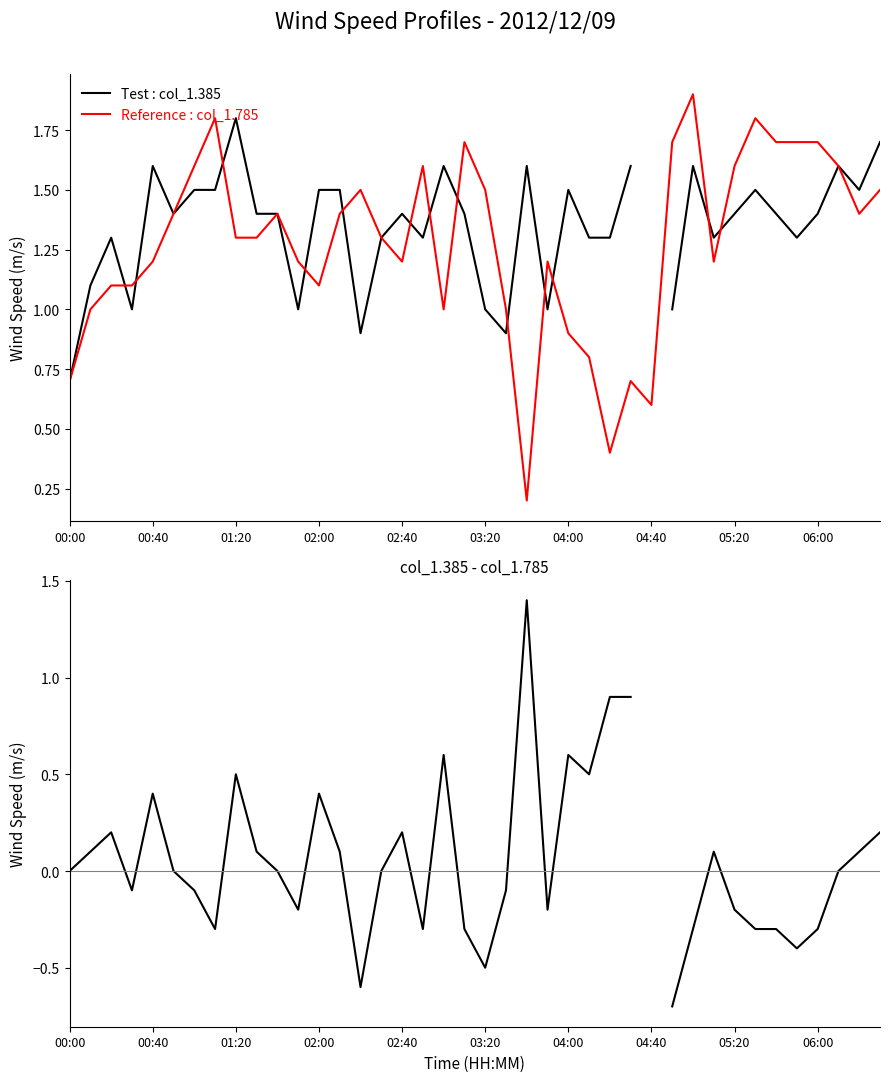

True or false: Reference : col_1.785 has a value of 1.7 at 02:00.

False